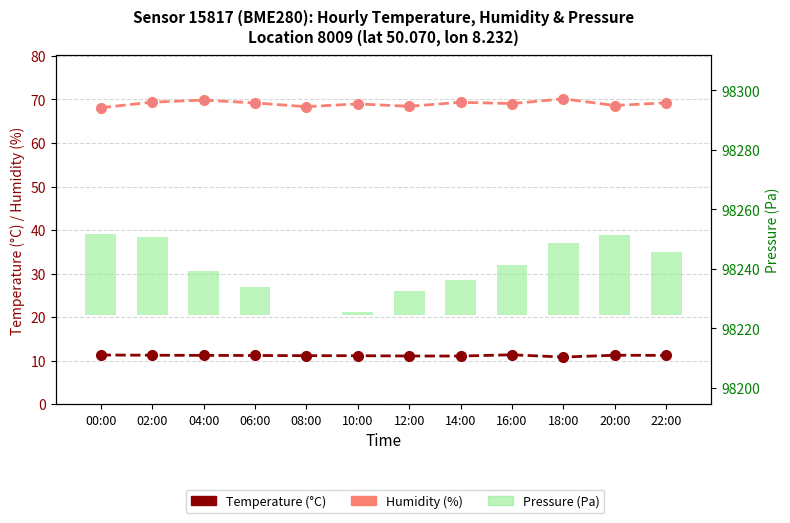

What is the sum of the Humidity (%) values at 00:00 and 16:00?

137.1